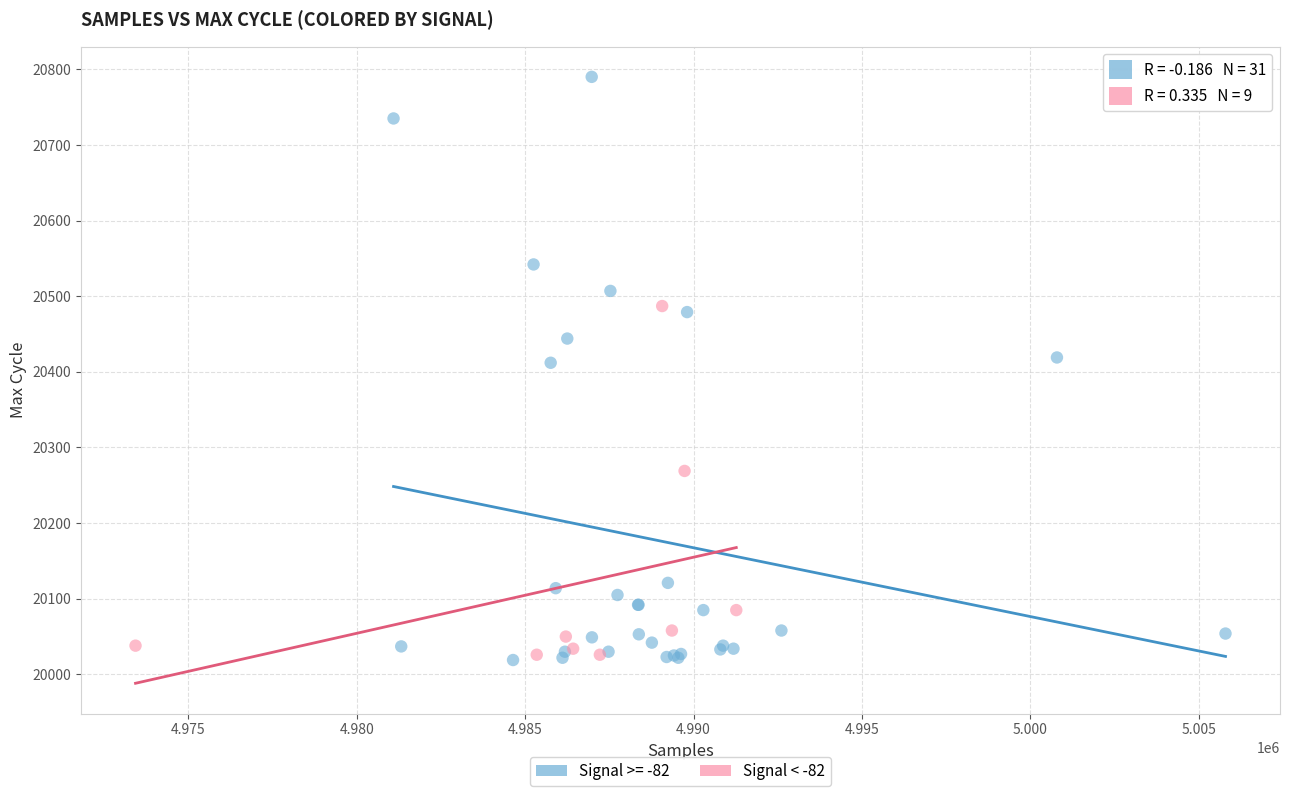

Which series has the largest Y range (max minus min)?

Signal >= -82